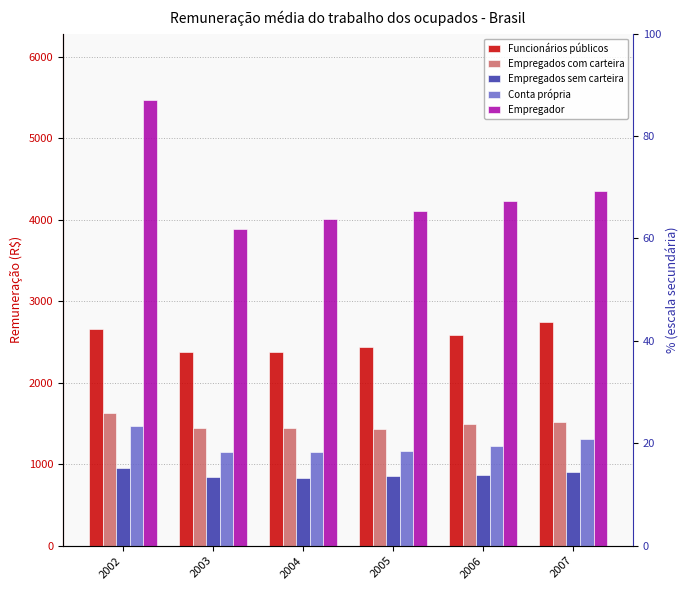

What are all the series names shown in the legend?

Funcionários públicos, Empregados com carteira, Empregados sem carteira, Conta própria, Empregador